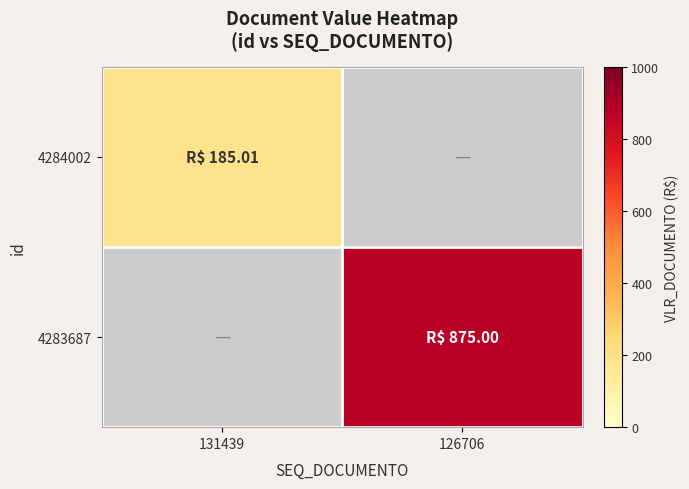

Rank the series by their maximum value, from lowest to highest.

4284002, 4283687